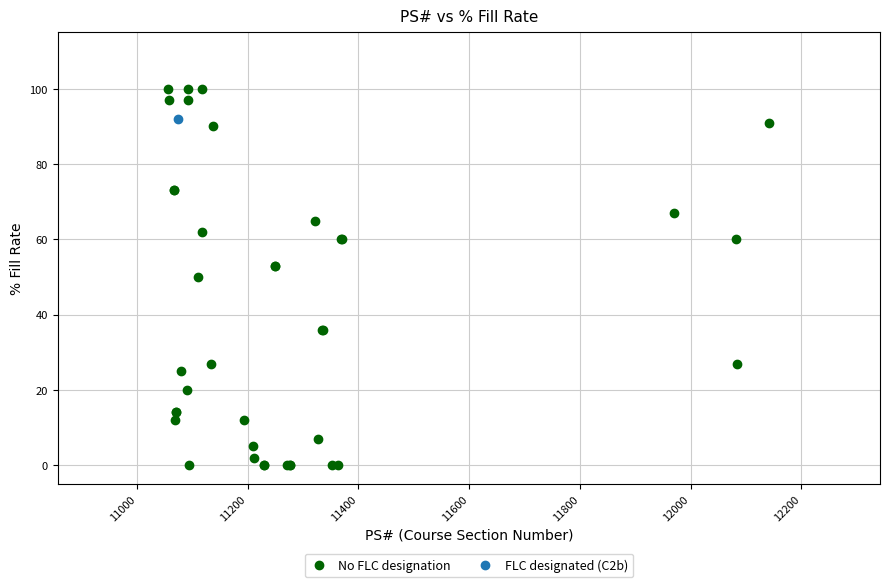

What are all the series names shown in the legend?

No FLC designation, FLC designated (C2b)